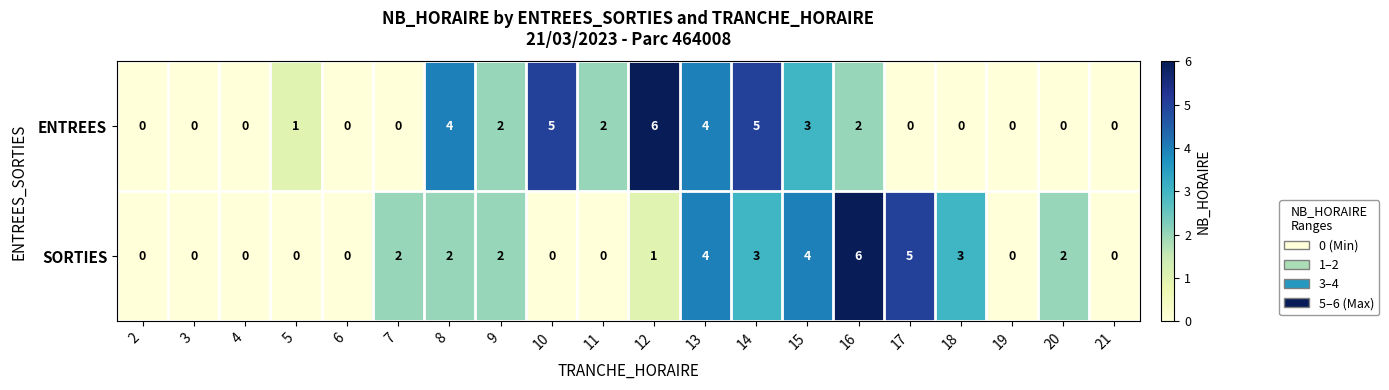

How many categories are shown in the chart?

20